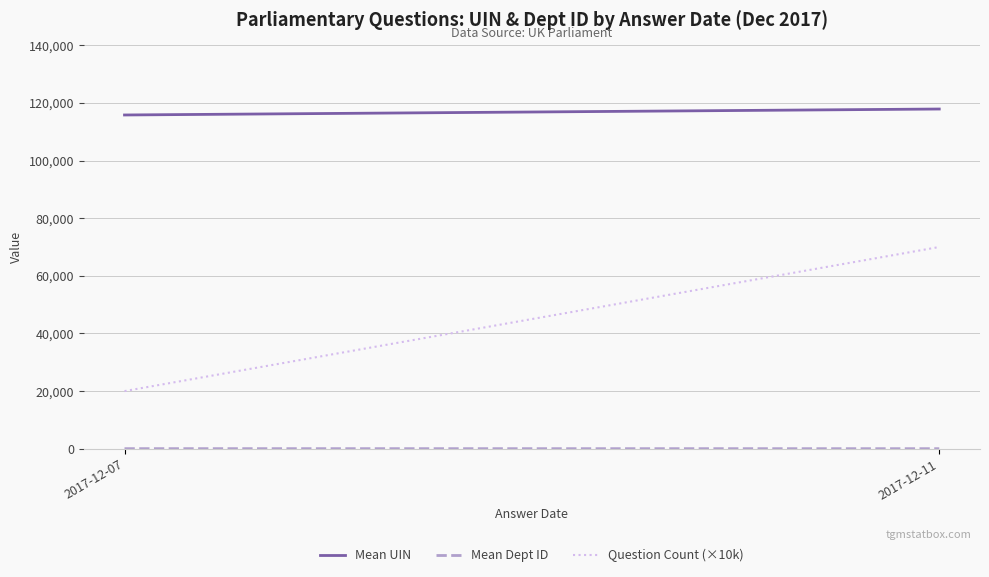

Which has a higher value, 2017-12-07 or 2017-12-11?

2017-12-11